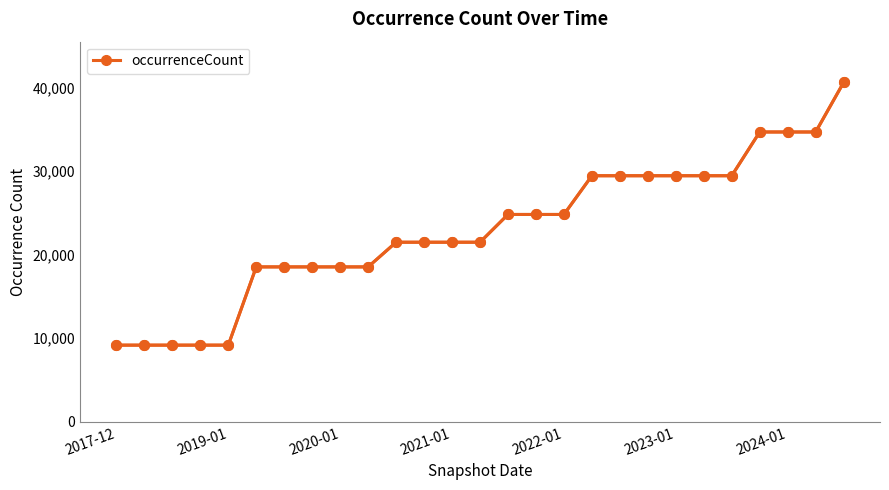

Does the chart display data point markers on the line(s)?

Yes